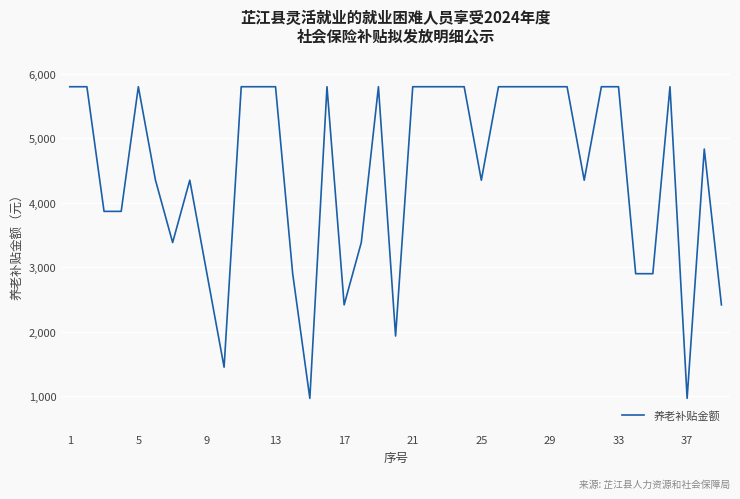

How many values are below 5798?

19